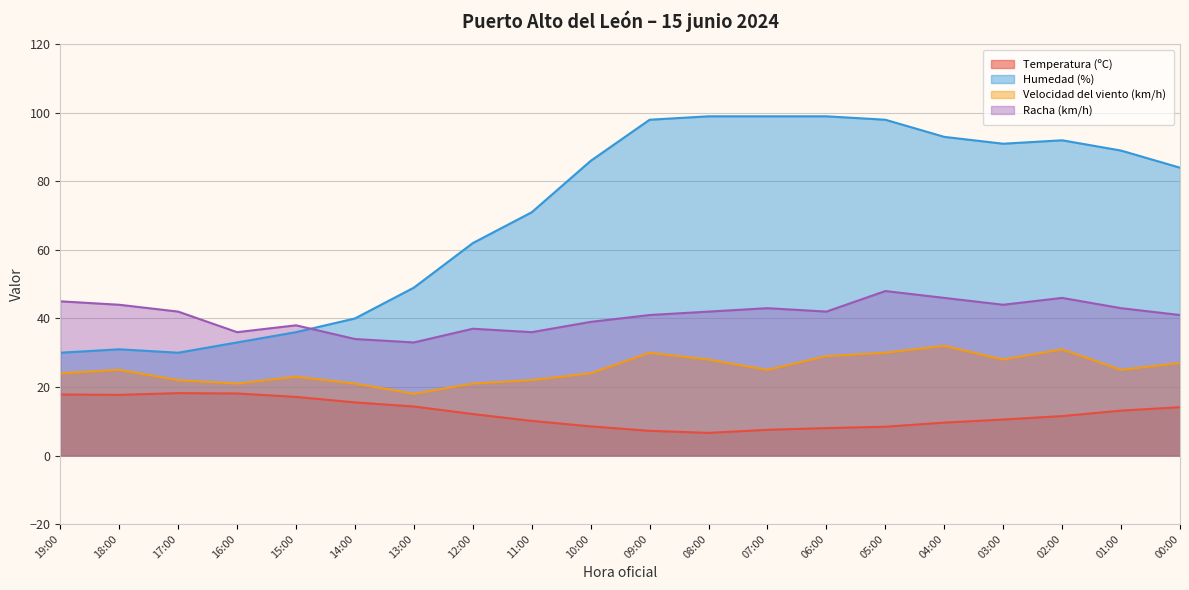

Does the chart have visible grid lines?

Yes